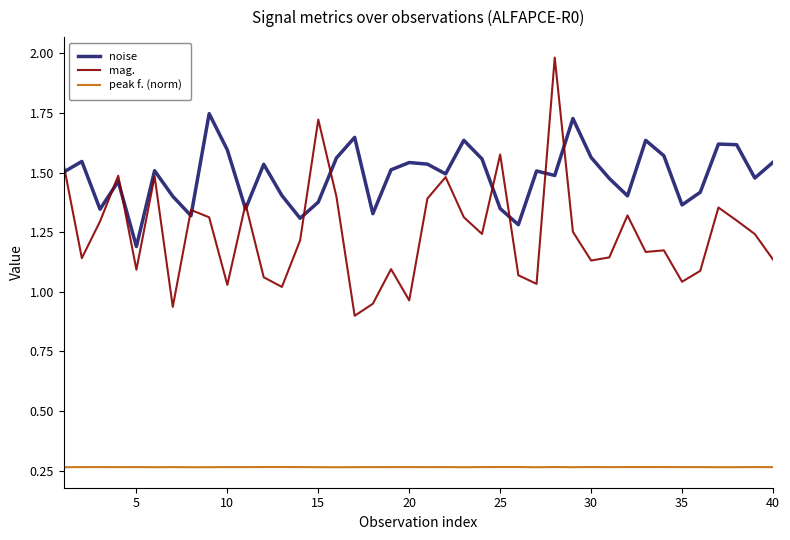

Which series has the largest total across all categories?

noise